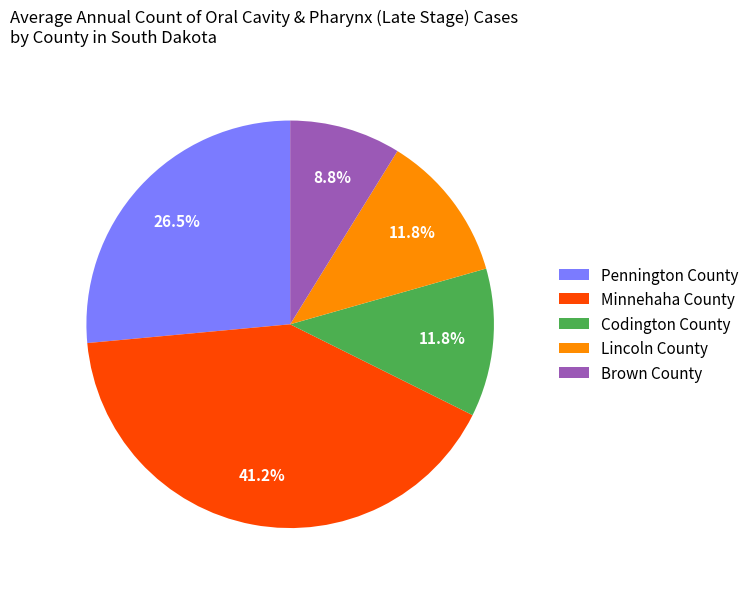

Between Pennington County and Minnehaha County, which is larger?

Minnehaha County